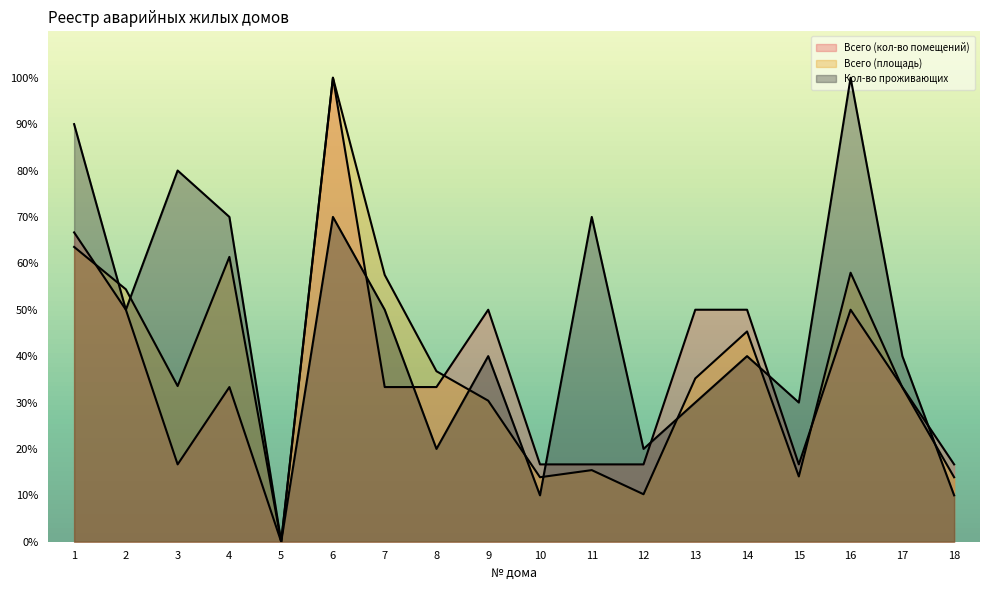

What is the value of the Кол-во проживающих point at the 18th from the left?

10.0